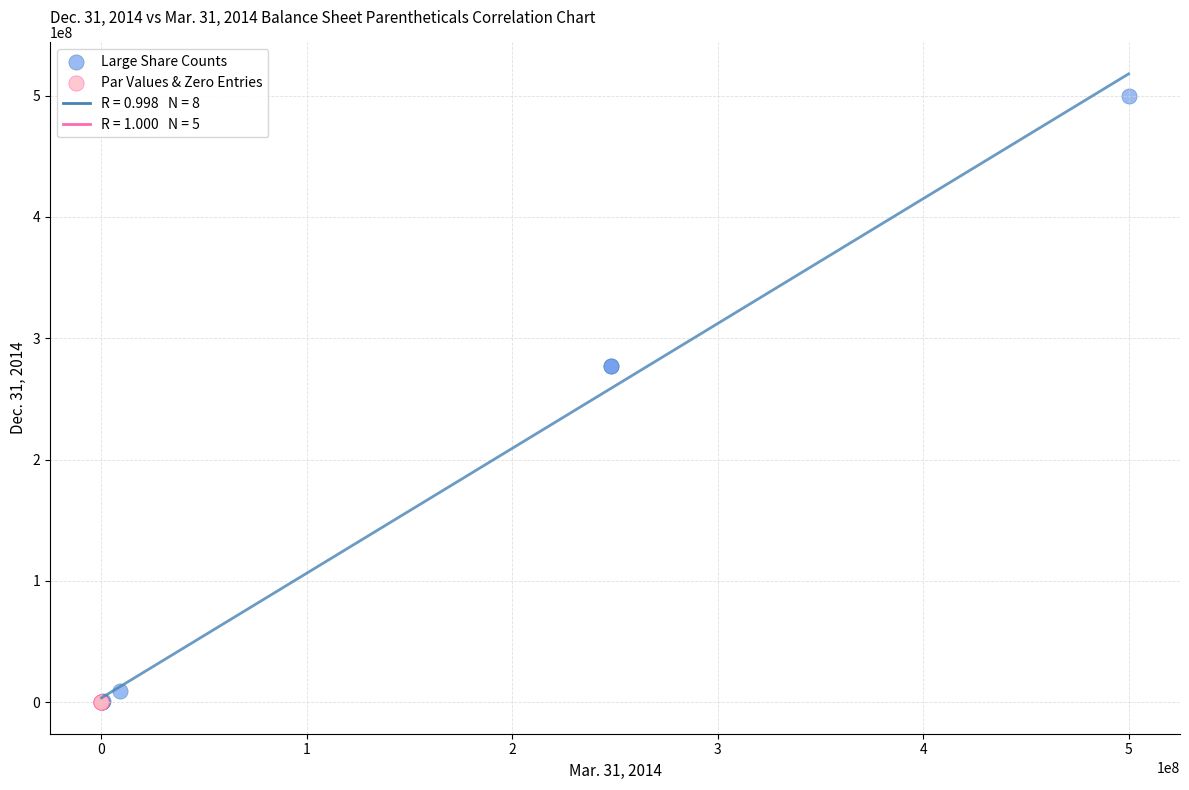

Which series reaches the maximum Y coordinate?

Large Share Counts